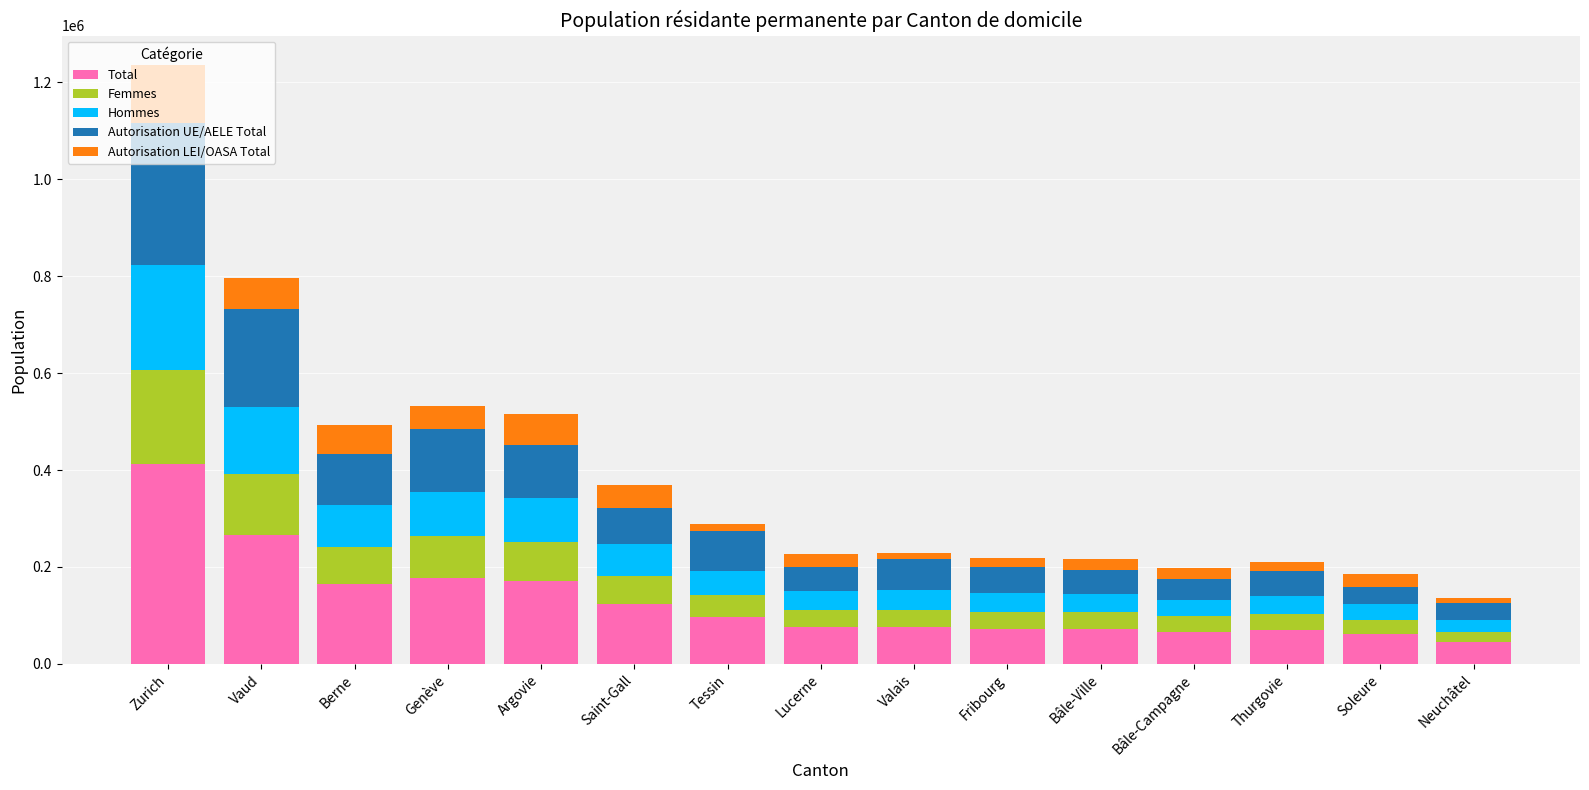

What is the difference between the Total values at Argovie and Vaud?

93885